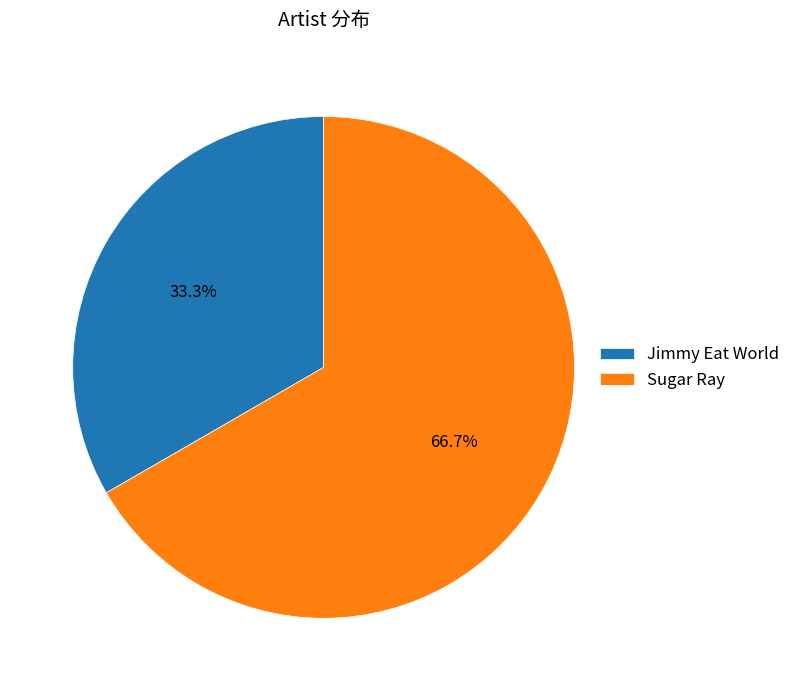

Rank the categories by value from highest to lowest.

Sugar Ray, Jimmy Eat World